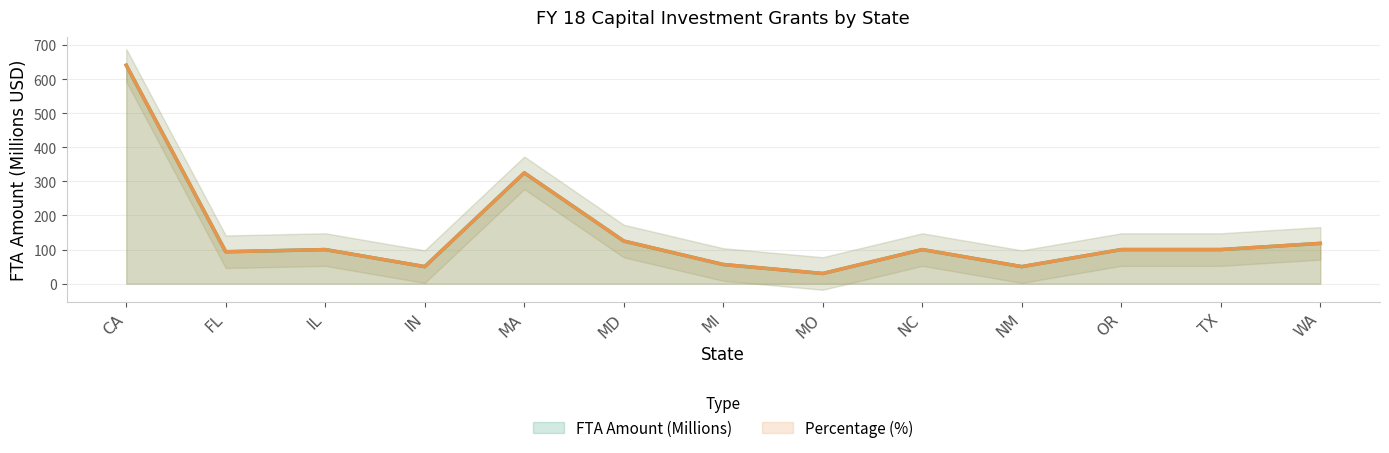

What are all the series names shown in the legend?

FTA Amount (Millions), Percentage